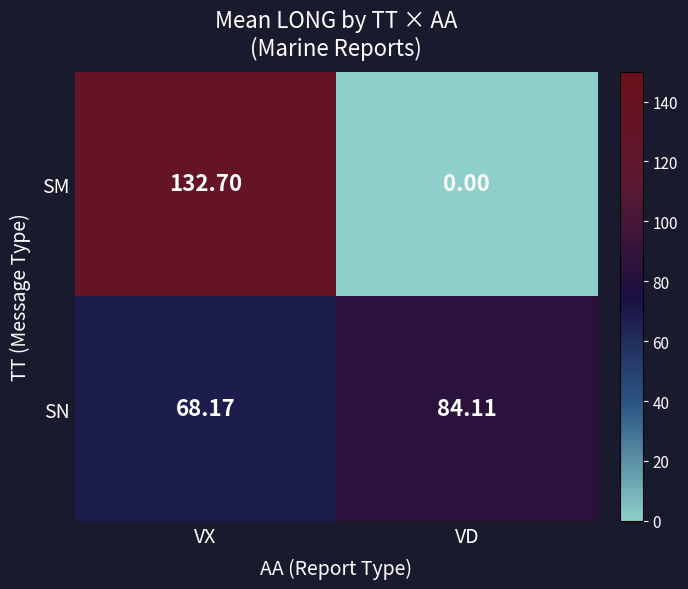

Rank the series by their average value, from lowest to highest.

SM, SN